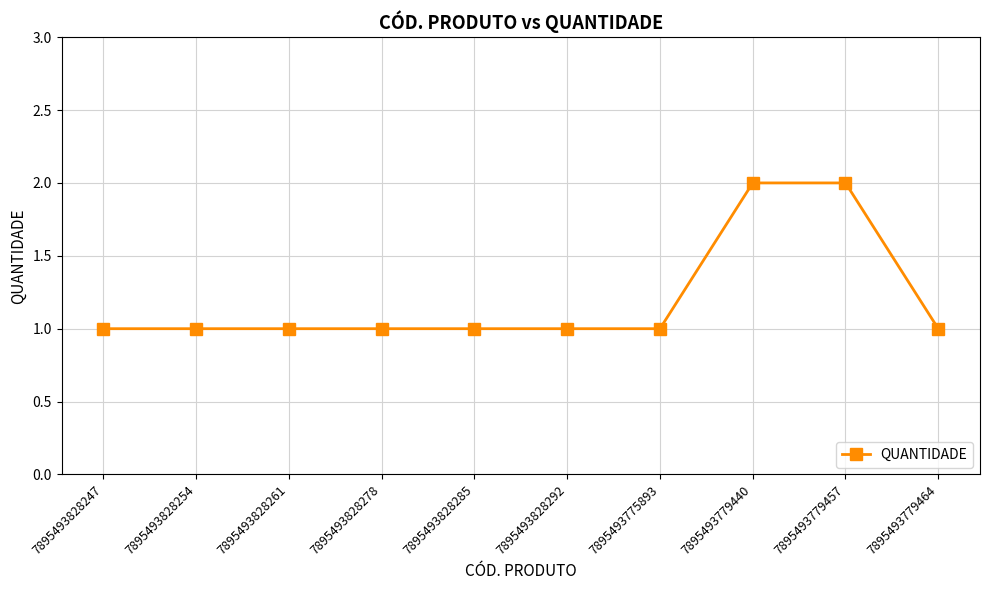

What is the sum of all values?

12